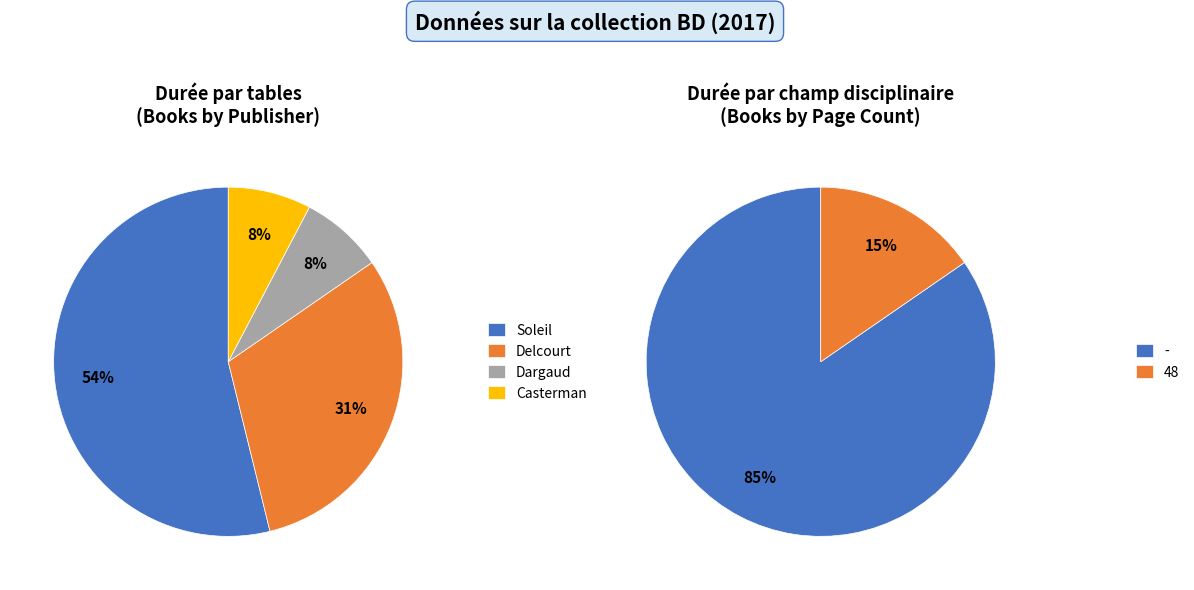

Which category has the biggest portion of the pie?

Soleil (Orcs)